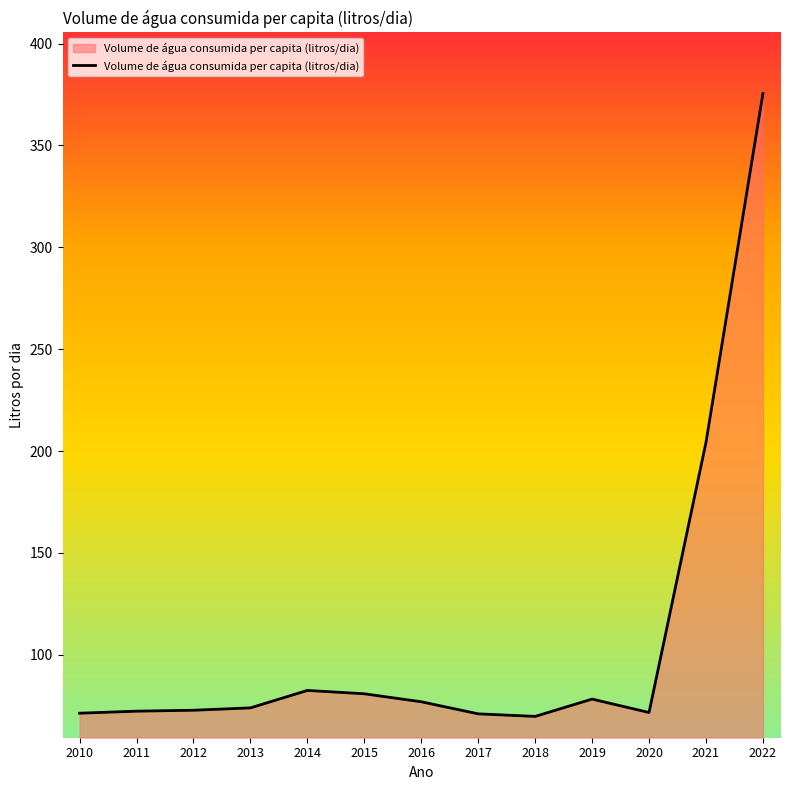

What is the ratio of the value at 2014 to the value at 2019?

1.1